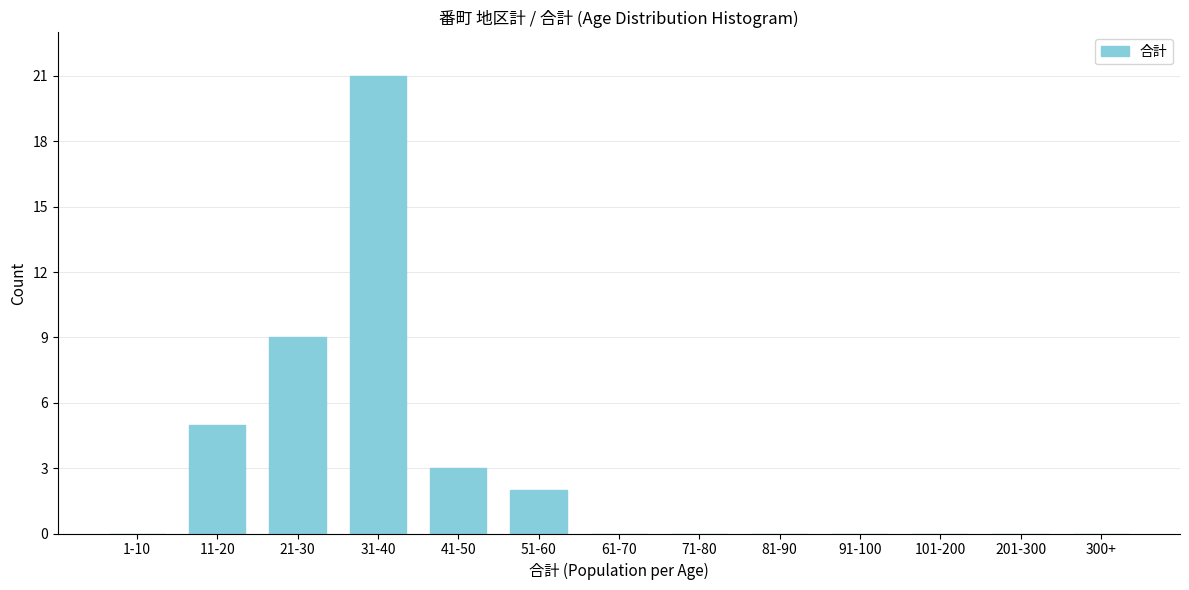

Reading left to right, what are all the values shown in this chart?

1-10=0	11-20=5	21-30=9	31-40=21	41-50=3	51-60=2	61-70=0	71-80=0	81-90=0	91-100=0	101-200=0	201-300=0	300+=0